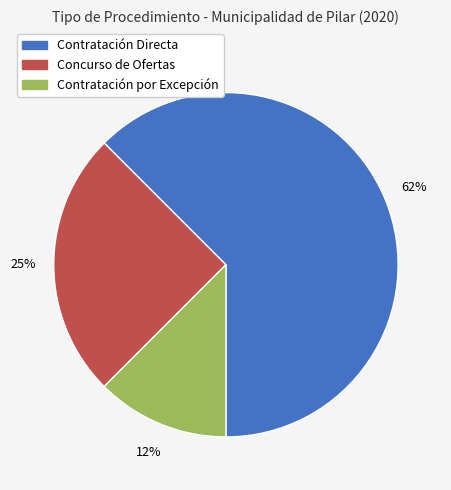

Rank the categories by value from highest to lowest.

Contratación Directa, Concurso de Ofertas, Contratación por Excepción